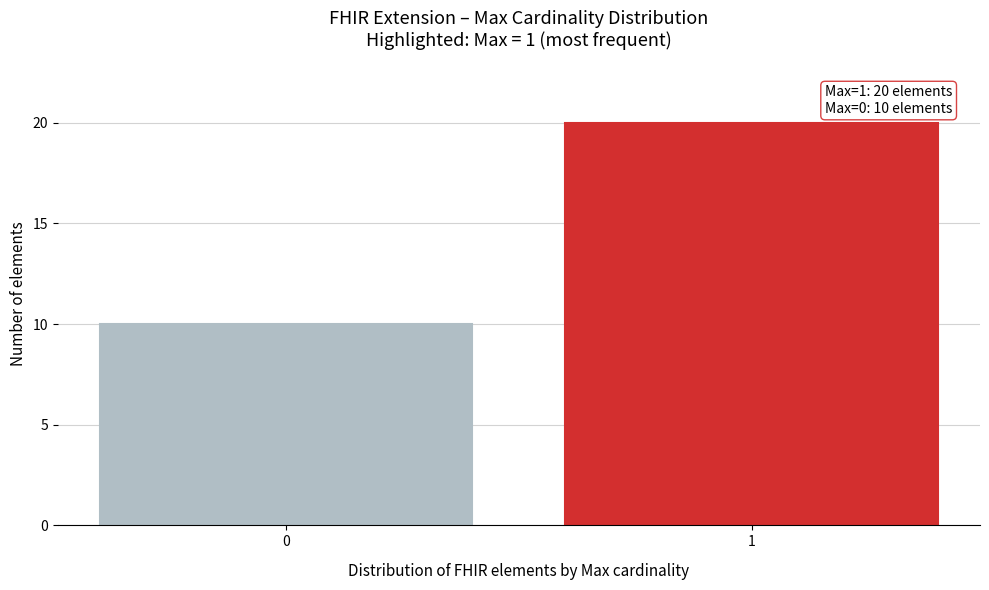

Reading right to left, extract all data points from this chart.

20	10